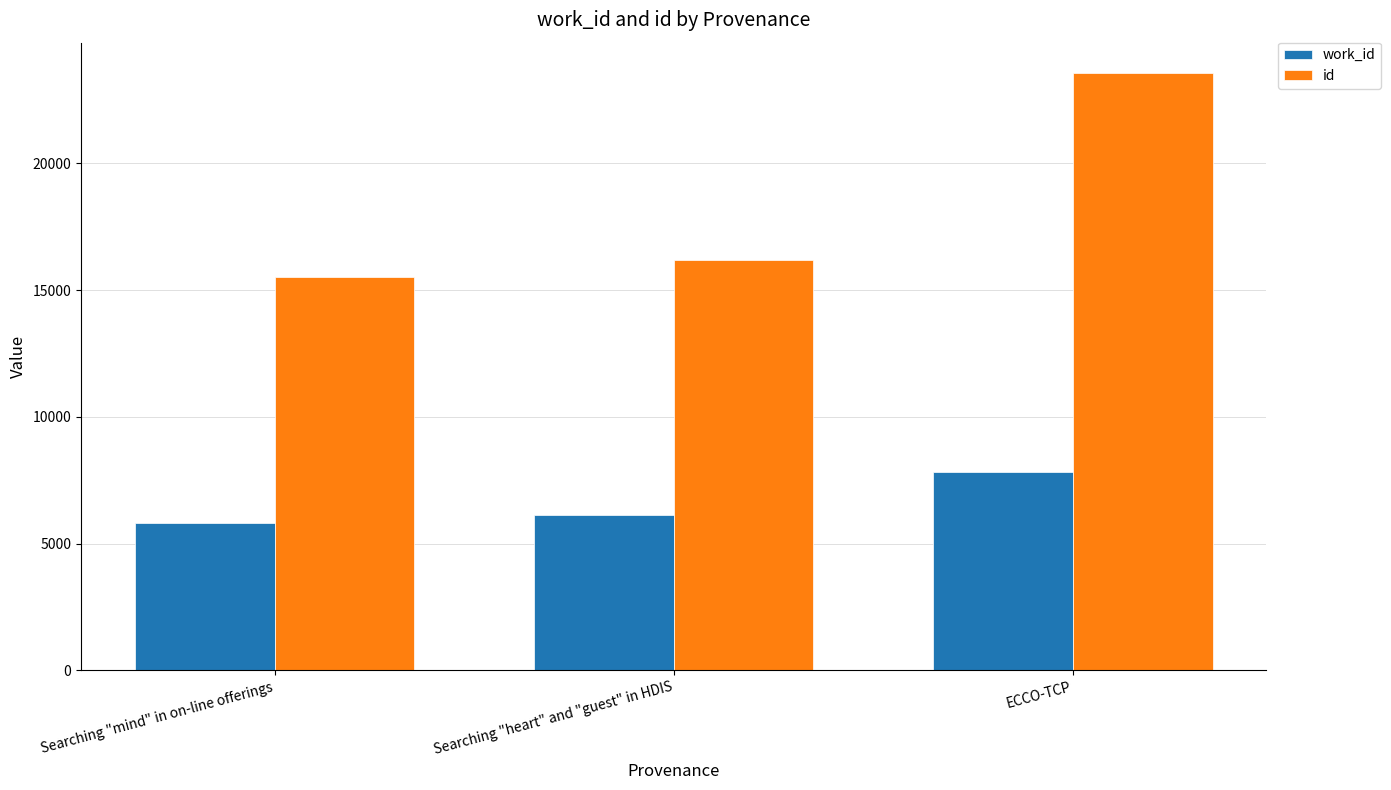

Count the work_id values in the range 5813 to 7835.

3